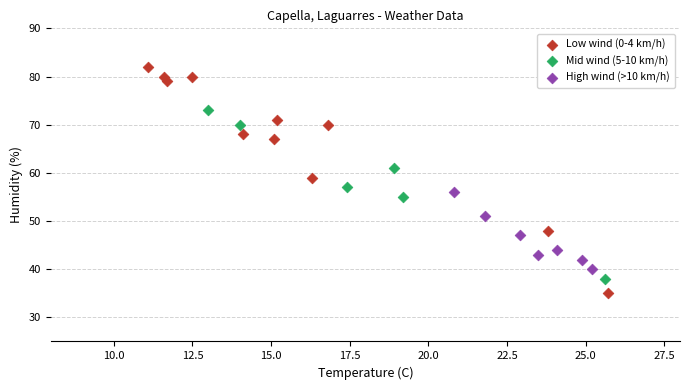

Which series reaches the minimum Y coordinate?

Low wind (0-4 km/h)